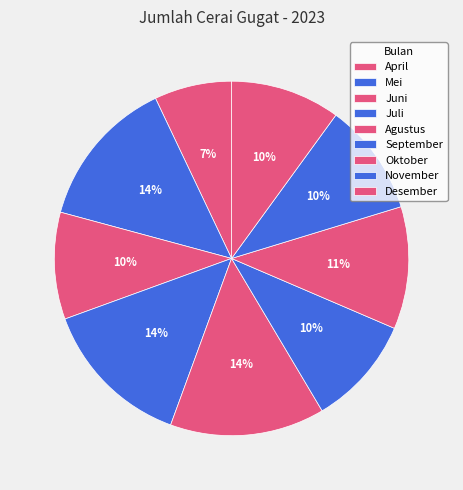

Is there any slice that represents more than half of the pie?

No